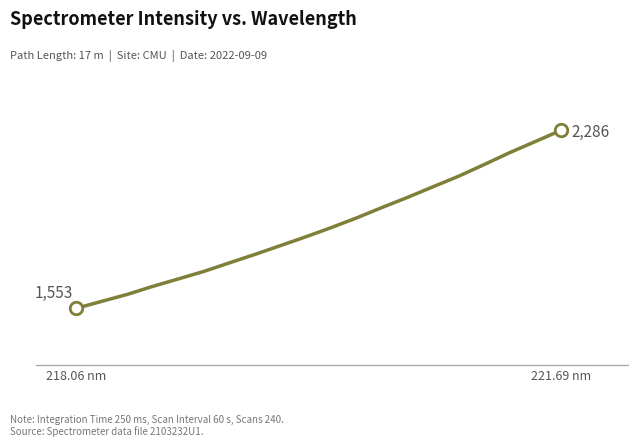

Does the chart have visible grid lines?

No